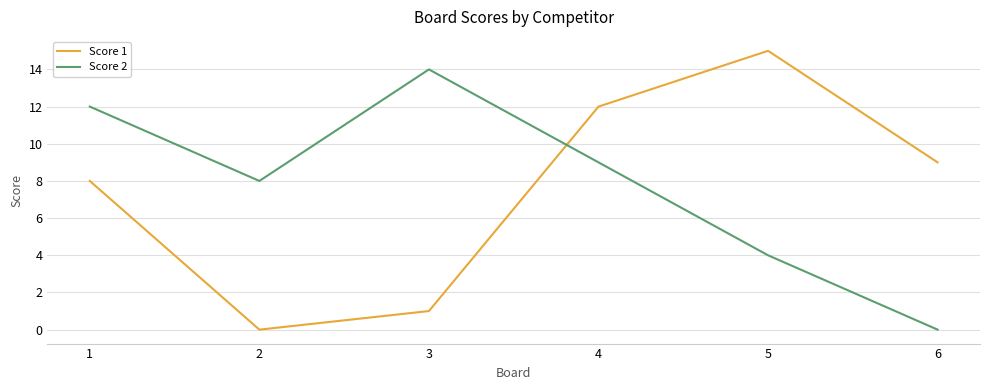

At which category is the sum across all series the highest?

4